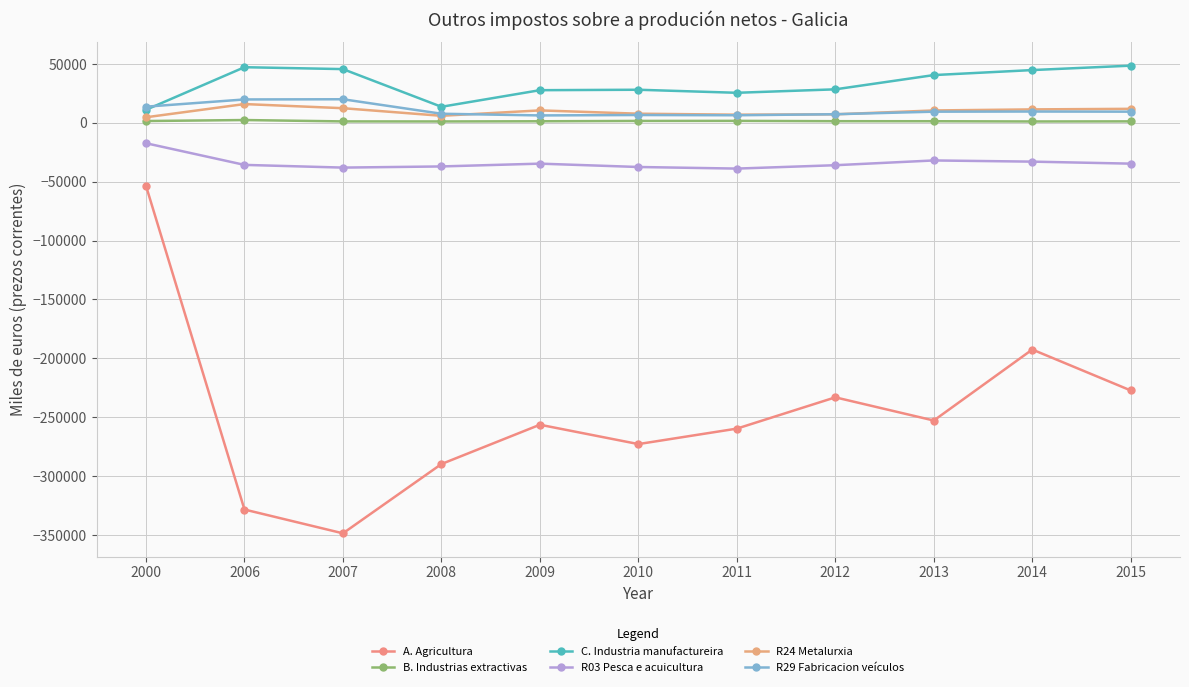

What is the sum of all A. Agricultura values?

-2714905